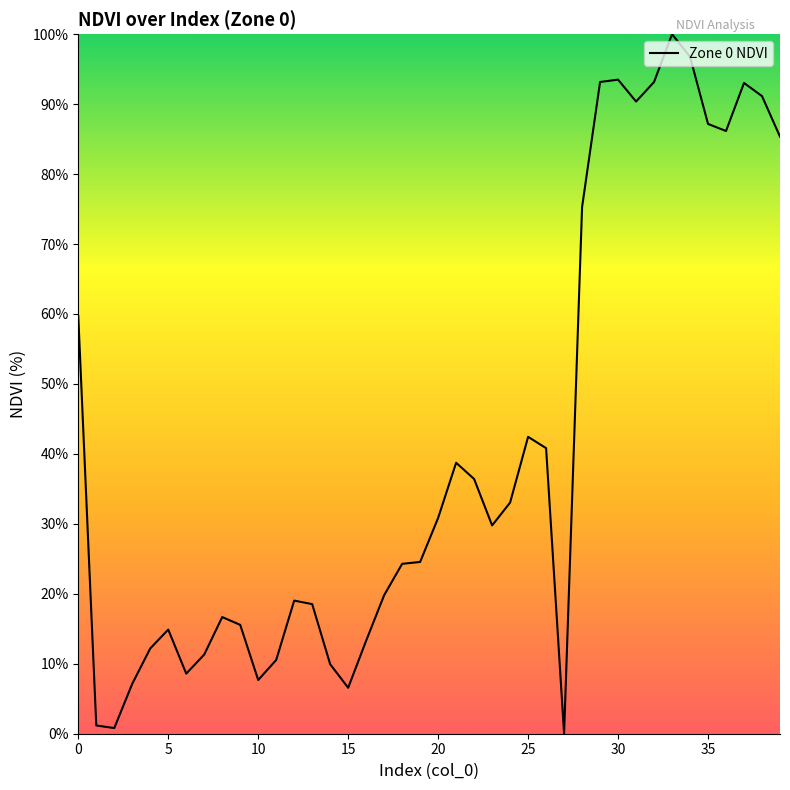

What is the difference between the maximum and minimum values?

100.0